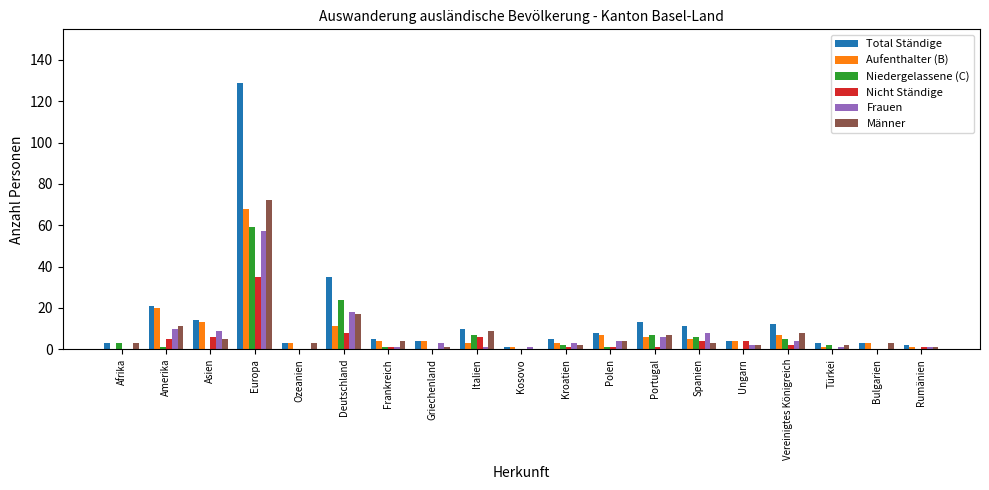

Reading left to right, list all the values displayed in this chart.

Total Ständige: 3	21	14	129	3	35	5	4	10	1	5	8	13	11	4	12	3	3	2
Aufenthalter (B): 0	20	13	68	3	11	4	4	3	1	3	7	6	5	4	7	1	3	1
Niedergelassene (C): 3	1	0	59	0	24	1	0	7	0	2	1	7	6	0	5	2	0	0
Nicht Ständige: 0	5	6	35	0	8	1	0	6	0	1	1	1	4	4	2	0	0	1
Frauen: 0	10	9	57	0	18	1	3	1	1	3	4	6	8	2	4	1	0	1
Männer: 3	11	5	72	3	17	4	1	9	0	2	4	7	3	2	8	2	3	1